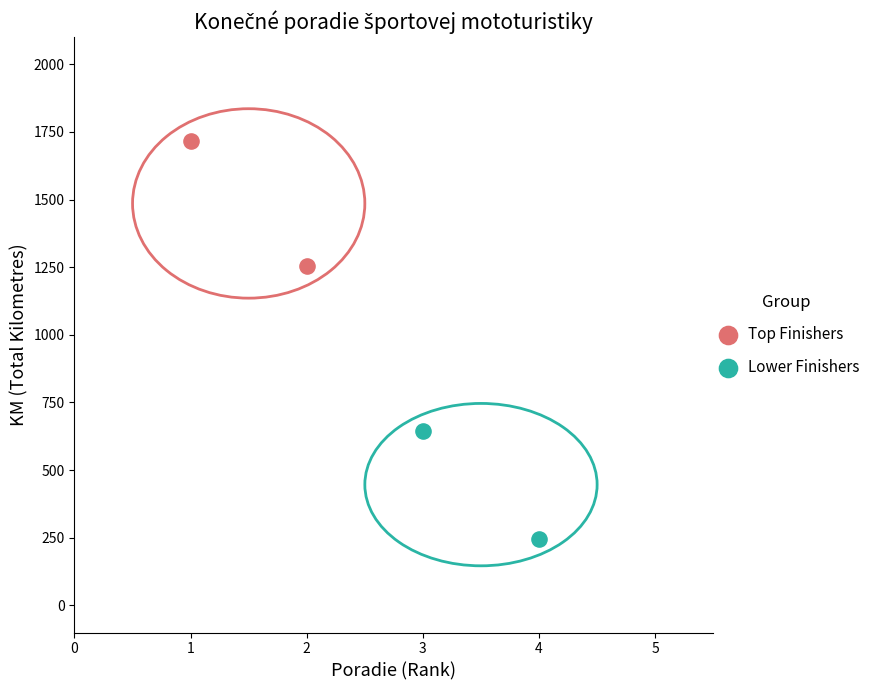

Which series contains the highest Y value?

Top Finishers